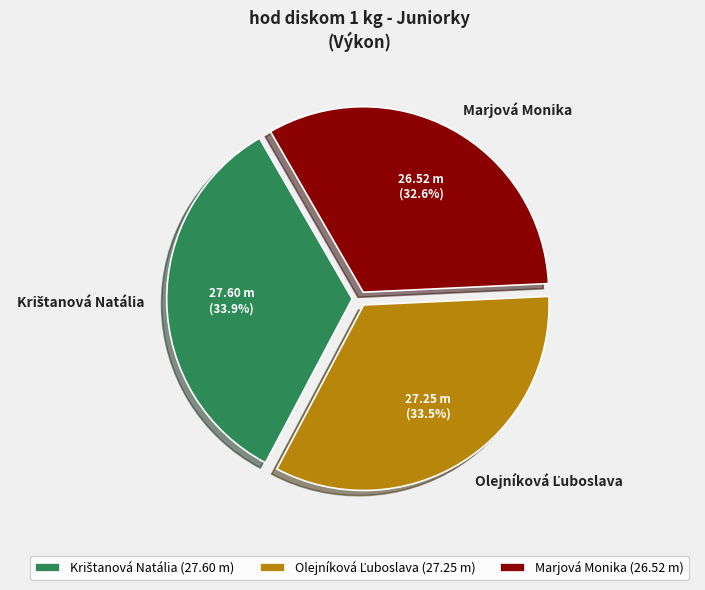

Is there any slice that represents more than half of the pie?

No